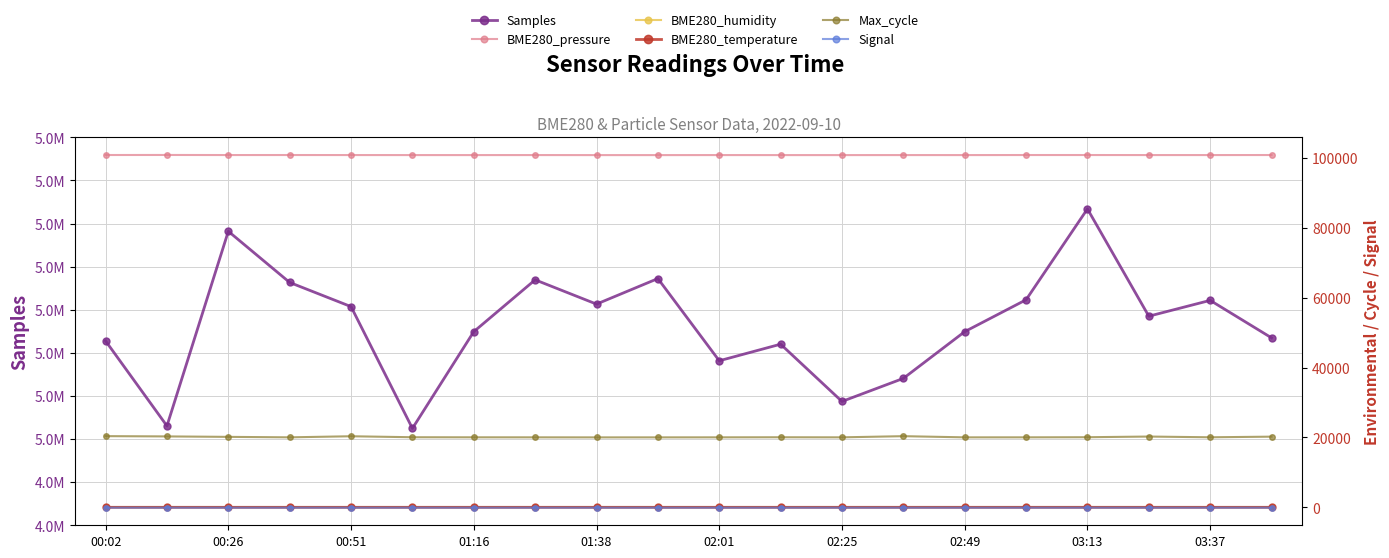

Reading left to right, list all the values displayed in this chart.

Samples: 5022764.0	5003049.0	5048201.0	5036330.0	5030726.0	5002473.0	5024919.0	5036942.0	5031310.0	5037237.0	5018164.0	5022010.0	5008726.0	5014076.0	5024919.0	5032314.0	5053393.0	5028505.0	5032176.0	5023482.0
BME280_pressure: 100818.1	100832.3	100808.7	100814.2	100806.5	100800.4	100799.7	100805.0	100794.6	100793.7	100803.0	100796.9	100796.2	100802.4	100799.7	100814.1	100813.2	100805.5	100804.8	100813.5
BME280_humidity: 83.3	82.7	83.1	83.3	82.9	83.4	82.9	83.6	83.5	83.6	83.2	83.7	83.5	83.2	83.3	83.4	83.5	83.5	83.0	83.0
BME280_temperature: 16.8	16.8	16.8	16.7	16.7	16.7	16.7	16.6	16.6	16.6	16.7	16.7	16.7	16.6	16.7	16.8	16.8	16.7	16.7	16.7
Max_cycle: 20379.0	20302.0	20172.0	20037.0	20348.0	20065.0	20044.0	20037.0	20025.0	20029.0	20037.0	20060.0	20037.0	20372.0	20033.0	20039.0	20071.0	20263.0	20052.0	20232.0
Signal: -79.0	-79.0	-78.0	-79.0	-79.0	-79.0	-79.0	-79.0	-78.0	-79.0	-79.0	-79.0	-79.0	-79.0	-79.0	-78.0	-79.0	-79.0	-79.0	-79.0